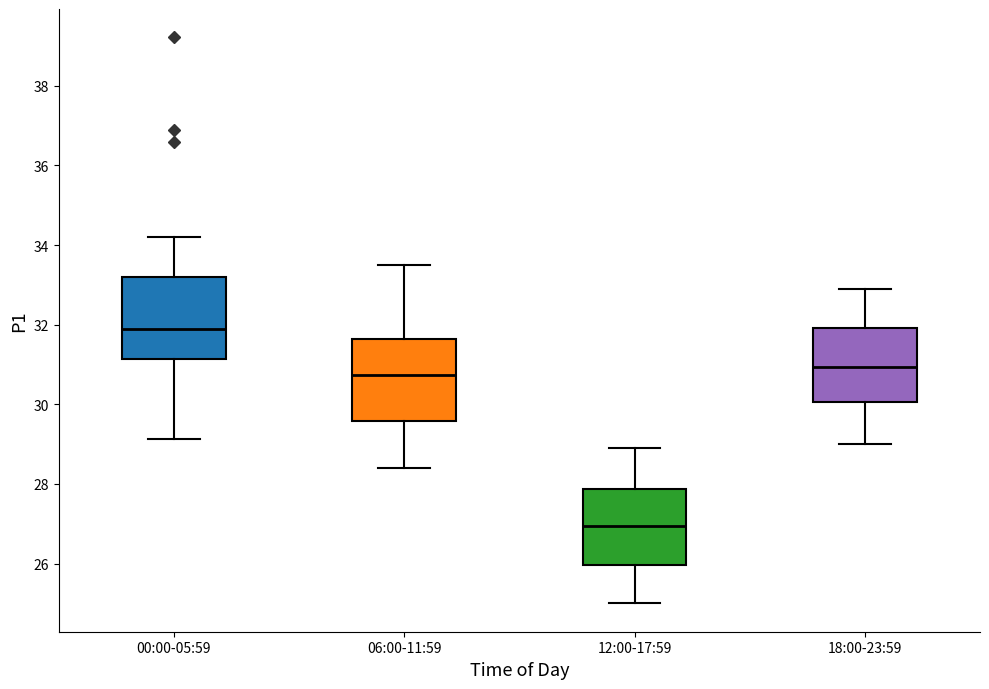

Reading left to right, read every box against the y-axis: the position of its median line, the range the box covers, and the ends of its whiskers. The values are not printed on the chart, so give them approximately, as read against the axis.

00:00-05:59: median 31.8, box 31.2 to 33.2, whiskers 29.2 to 34.2
06:00-11:59: median 30.8, box 29.6 to 31.6, whiskers 28.4 to 33.6
12:00-17:59: median 27.0, box 26.0 to 27.8, whiskers 25.0 to 29.0
18:00-23:59: median 31.0, box 30.0 to 32.0, whiskers 29.0 to 33.0